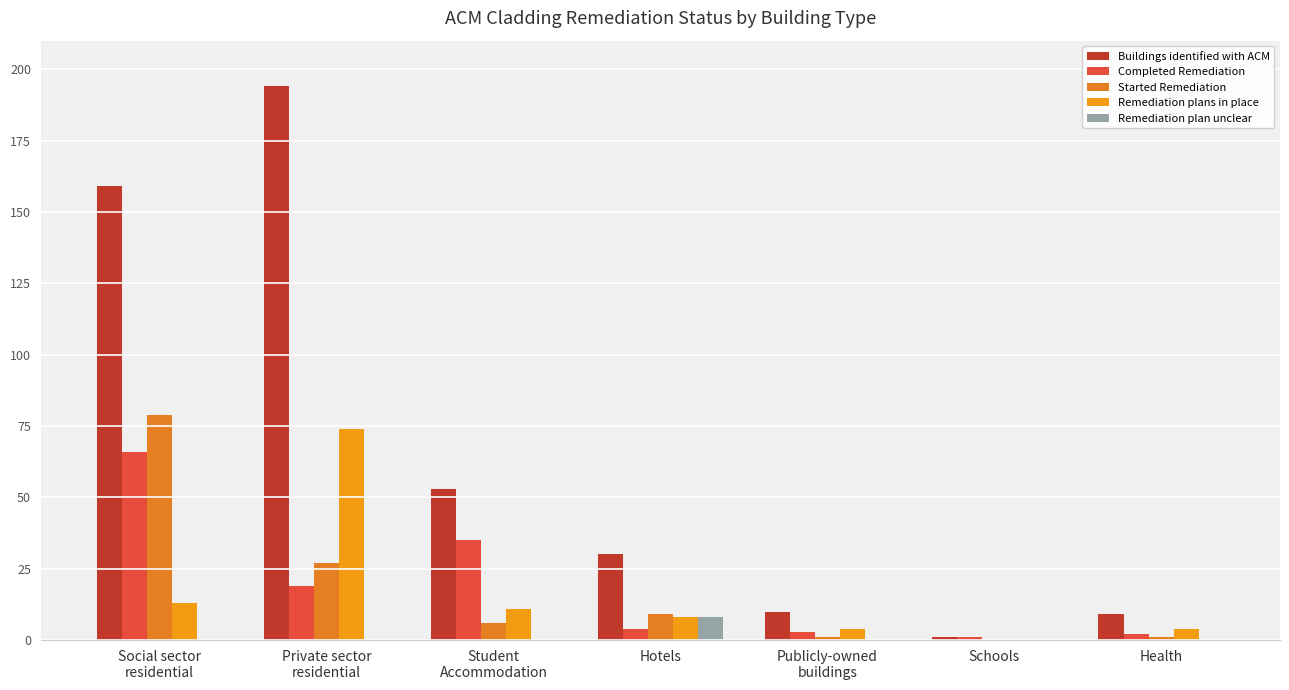

At which category does the chart reach its minimum across all series?

Schools